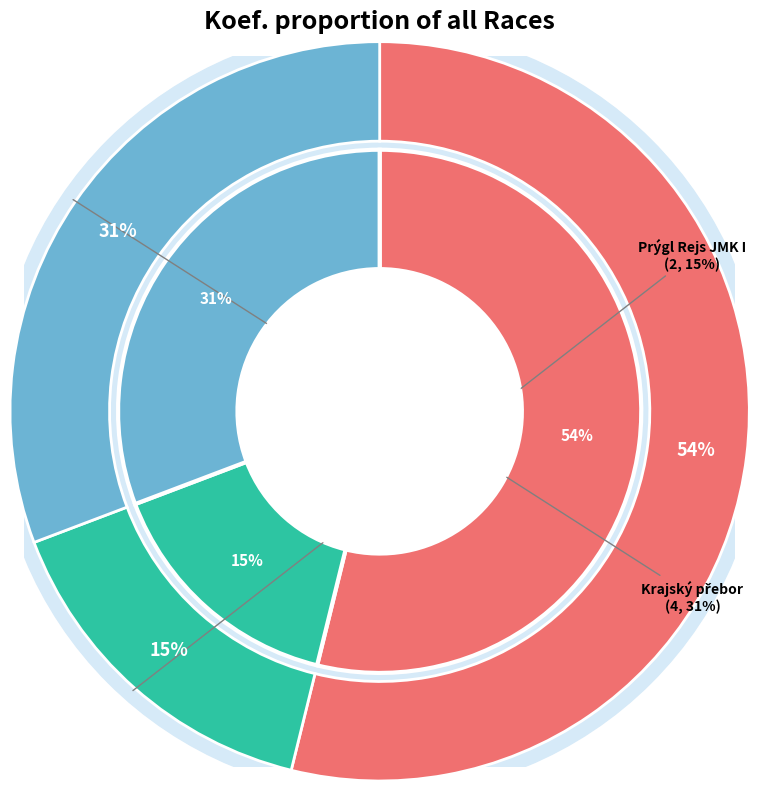

What is the smallest slice in the pie chart?

Prýgl Rejs JMK I (242102)